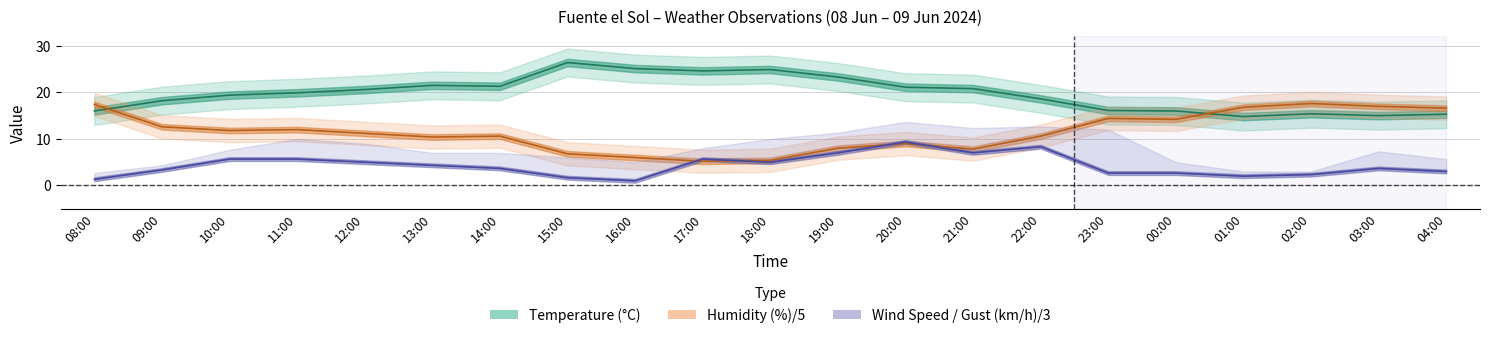

In Wind speed, how many points are higher than both neighbors (excluding endpoints)?

4